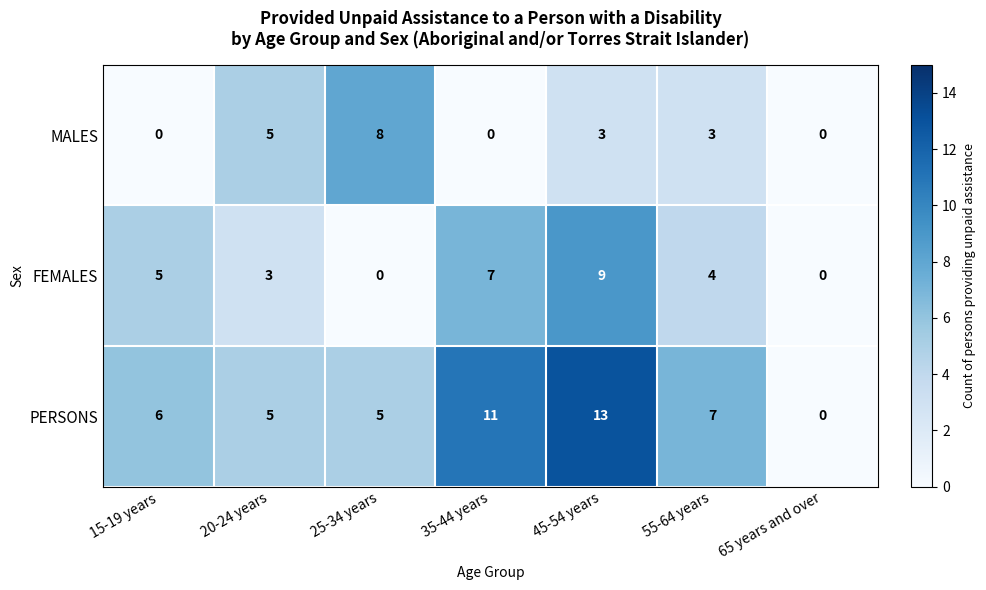

What is the highest value of the PERSONS series?

13